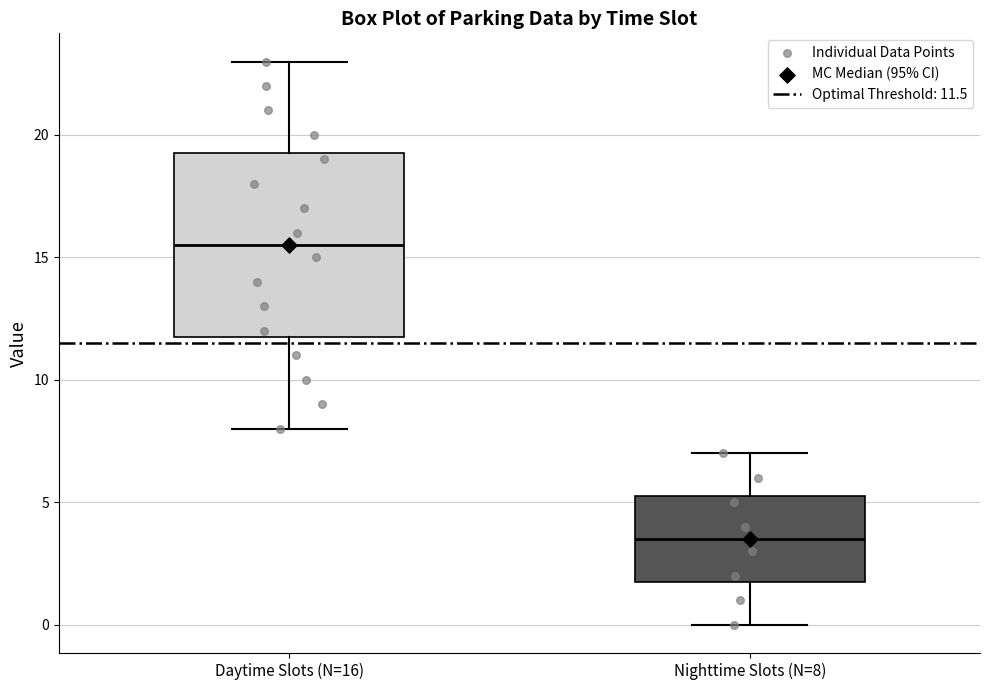

Which box is the tallest, from its lower edge to its upper edge?

Daytime Slots (N=16)